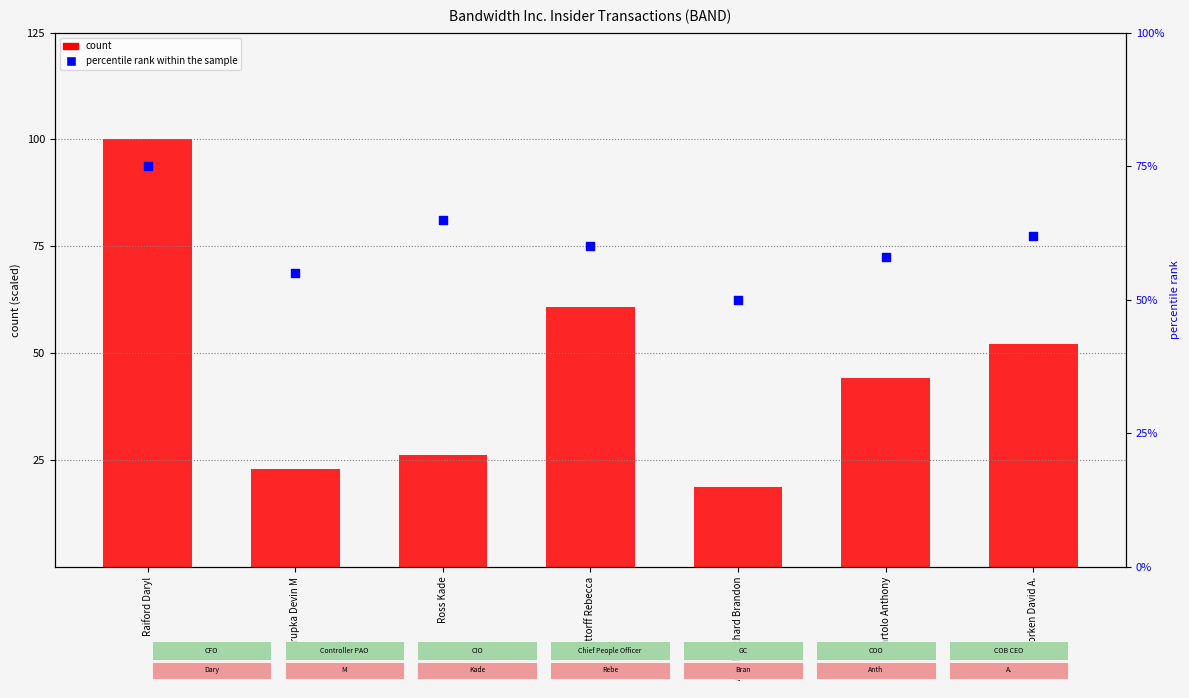

Which series reaches the maximum Y coordinate?

count